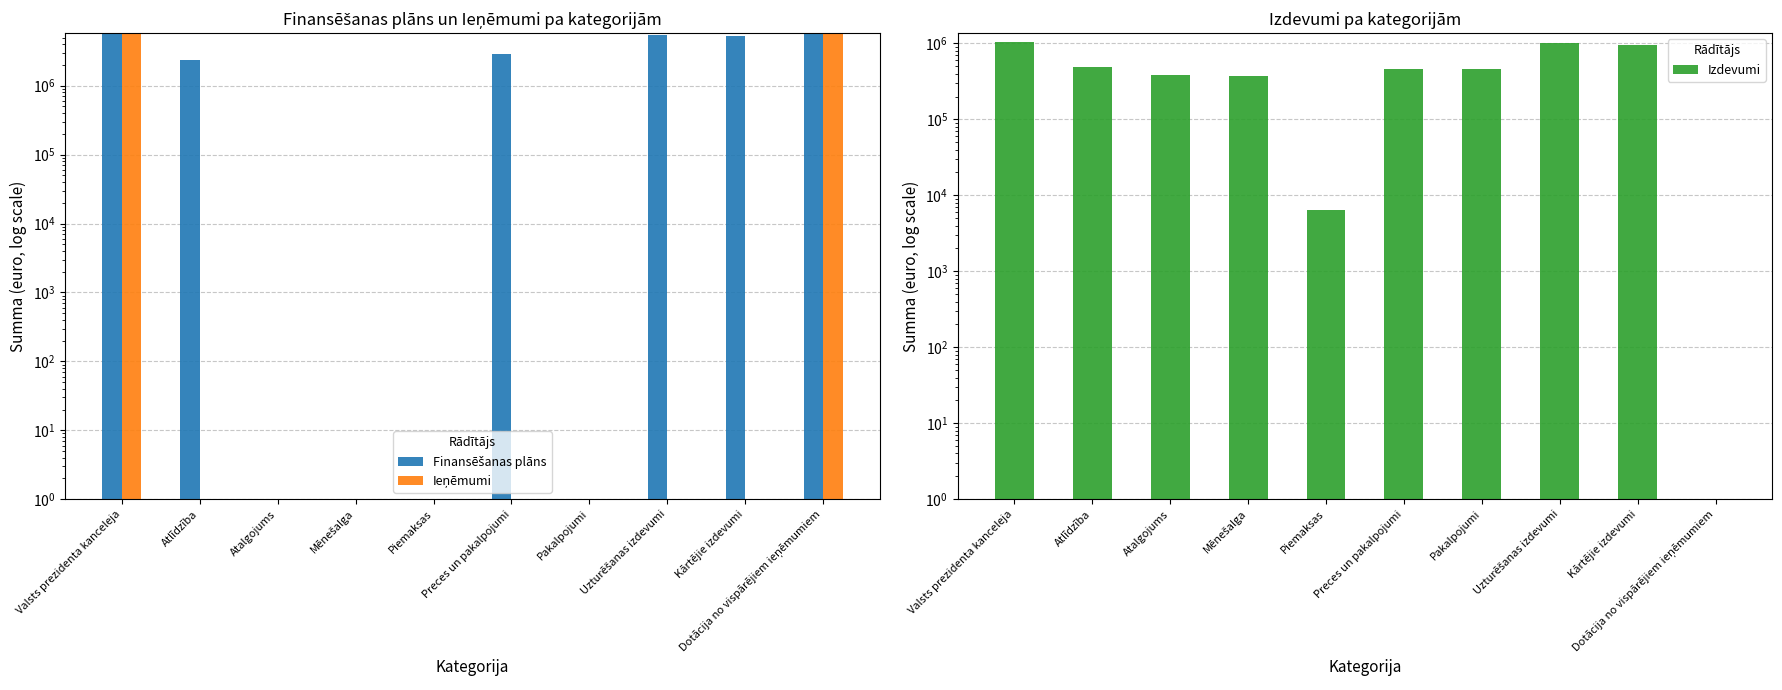

What is the label of the 8th bar from the left?

Uzturēšanas izdevumi